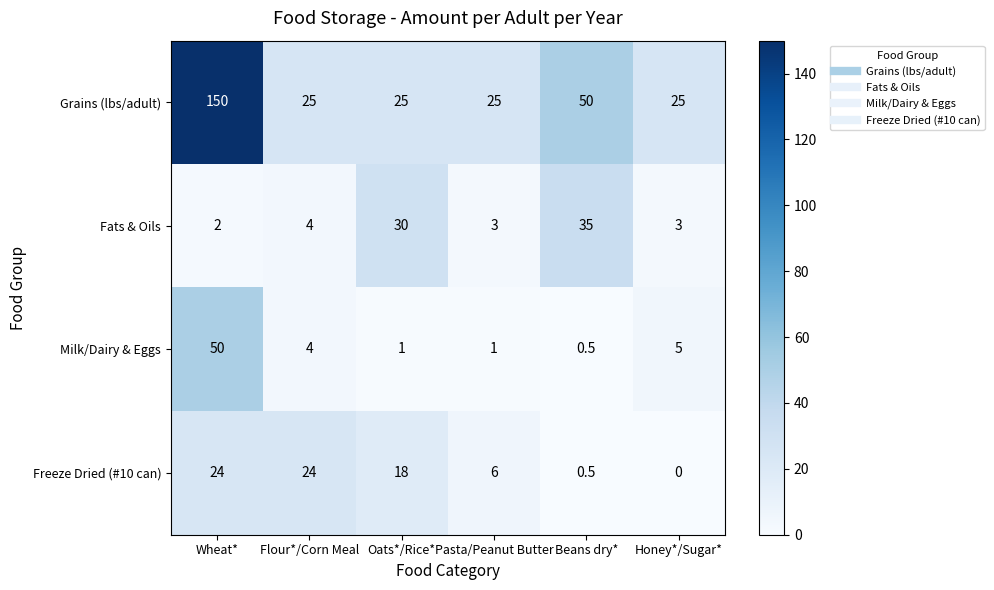

List the series in order of their peak value, lowest first.

Freeze Dried (#10 can), Fats & Oils, Milk/Dairy & Eggs, Grains (lbs/adult)